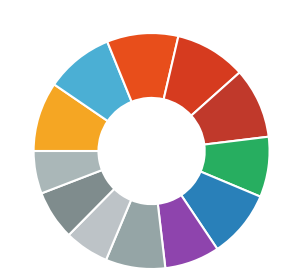

How many segments does this pie chart have?

12